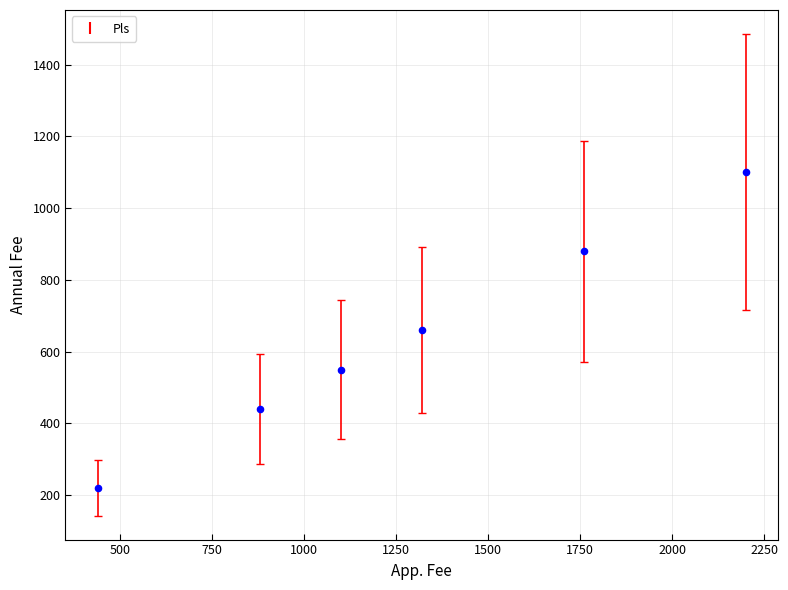

What is the range of Y values (max minus min)?

880